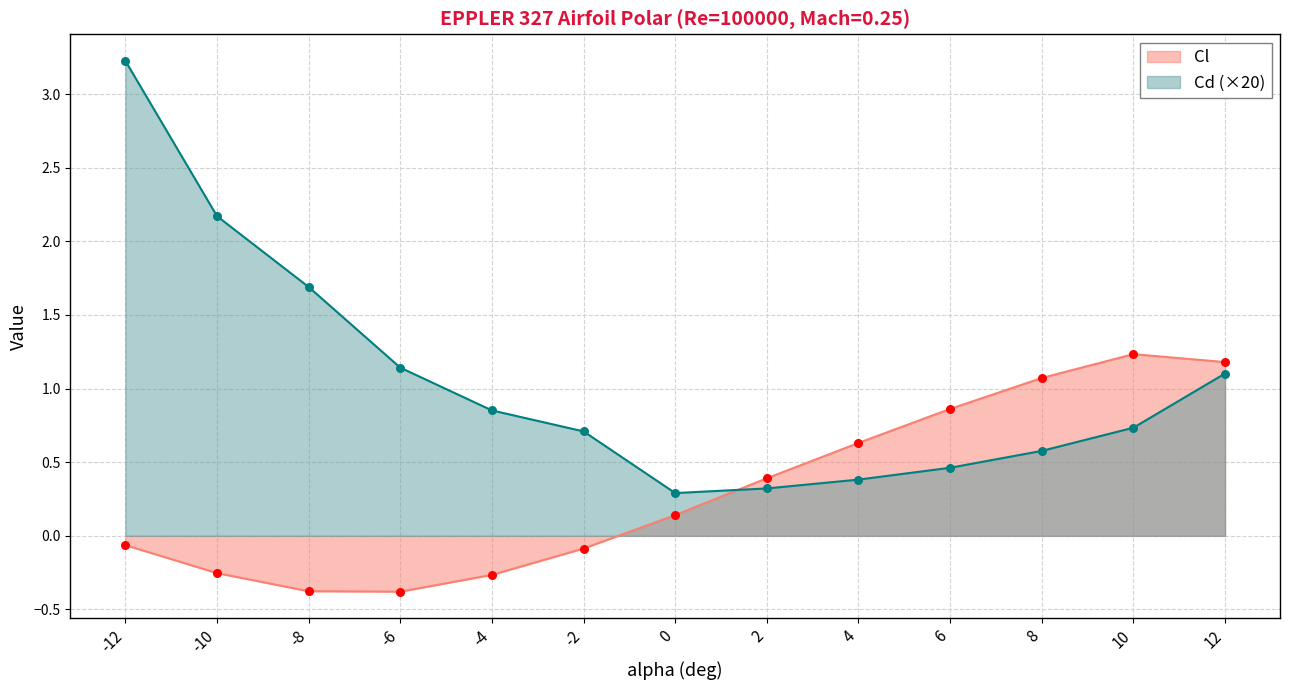

At which category is the sum across all series the highest?

-12